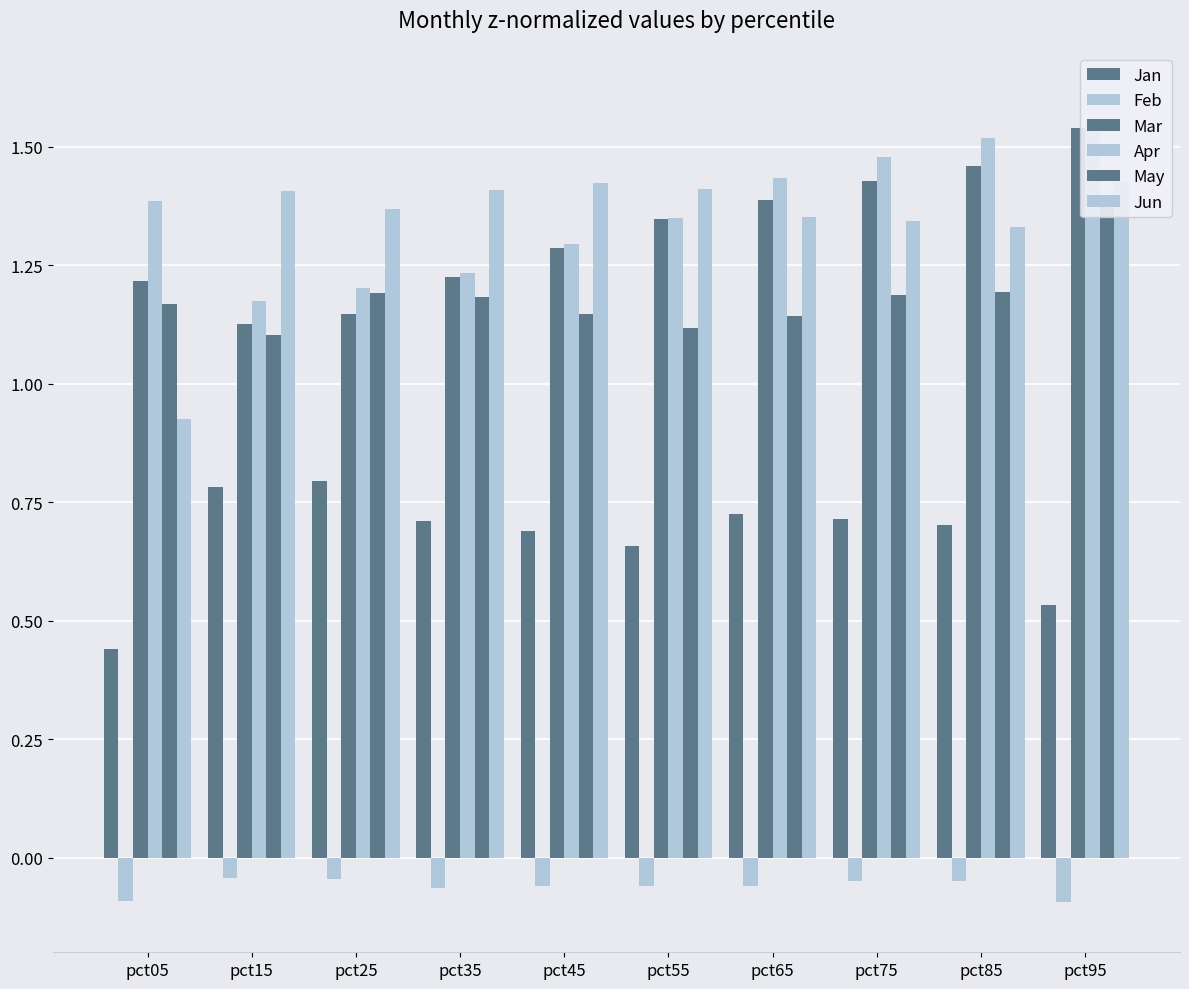

Count the Jun values in the range 1 to 2.

9